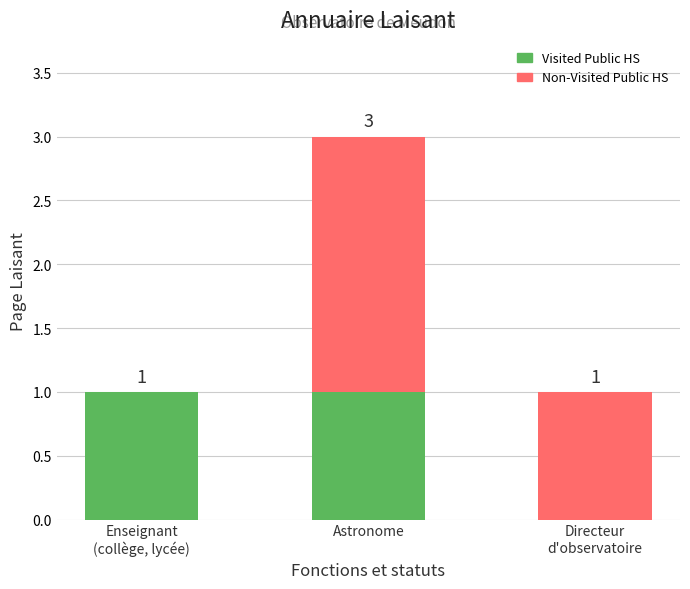

The value of Visited Public HS at Astronome is 1. True or false?

True